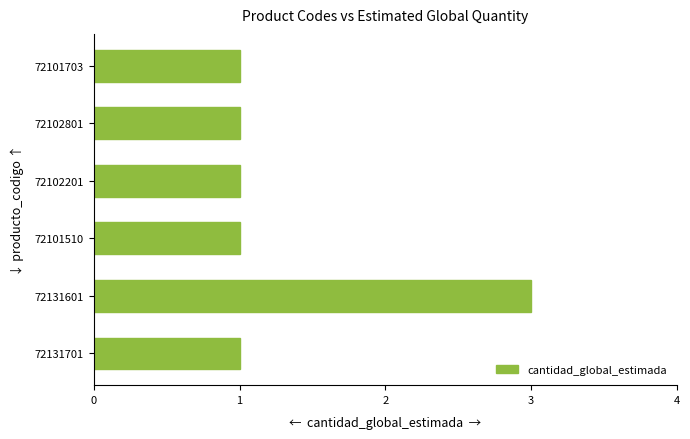

What is the difference between the maximum and minimum values?

2